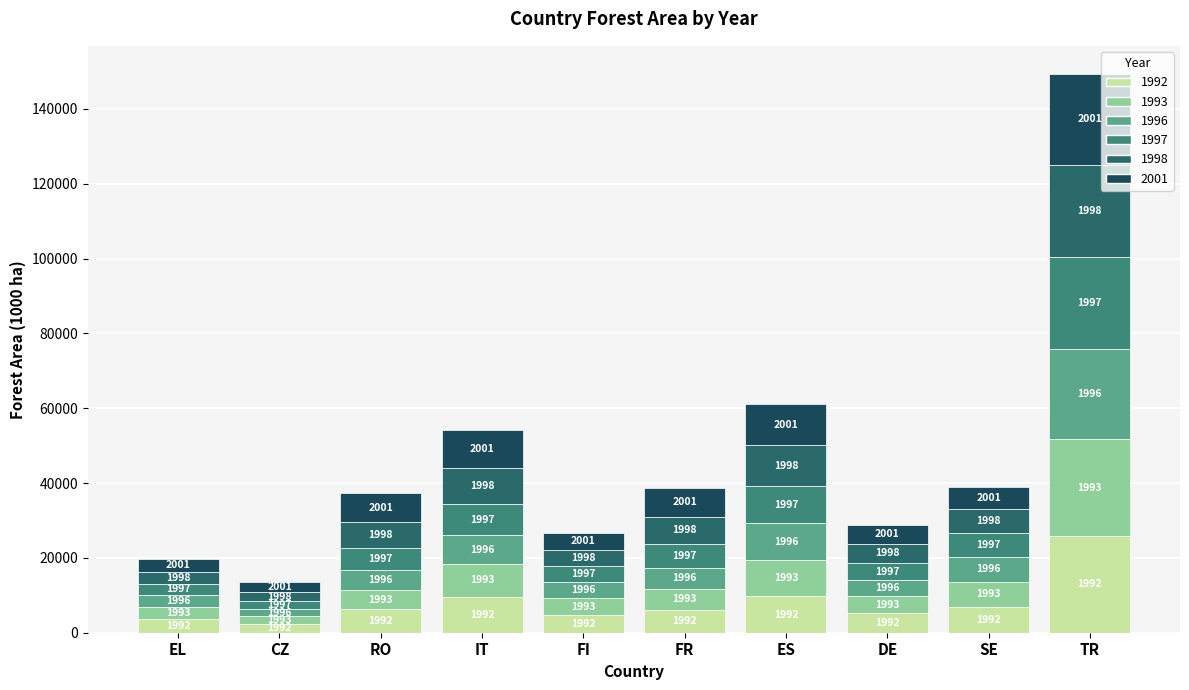

Are the bars horizontal?

No